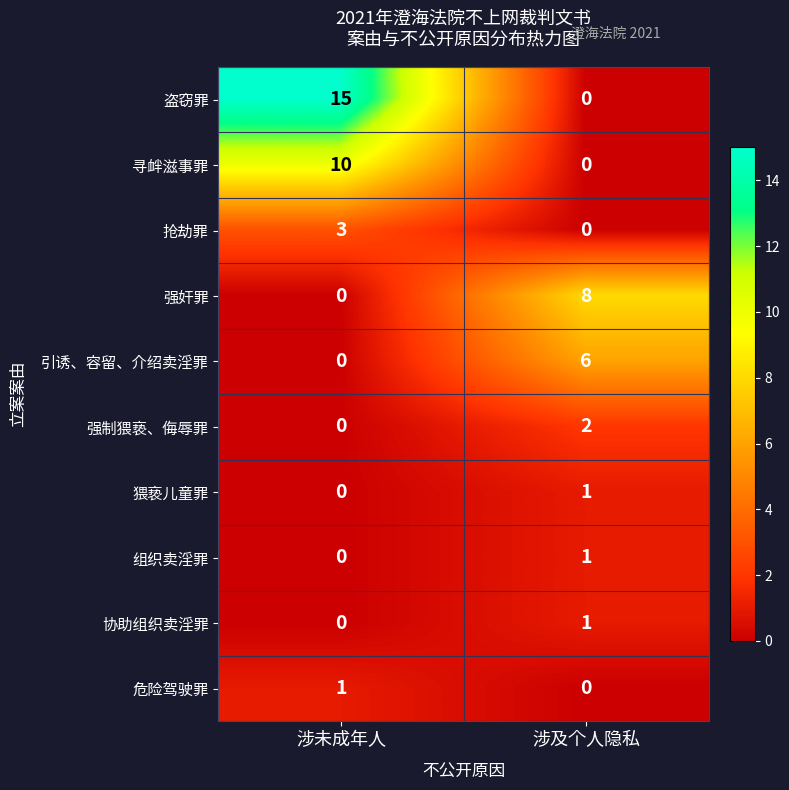

Which label corresponds to the largest value in the chart?

涉未成年人